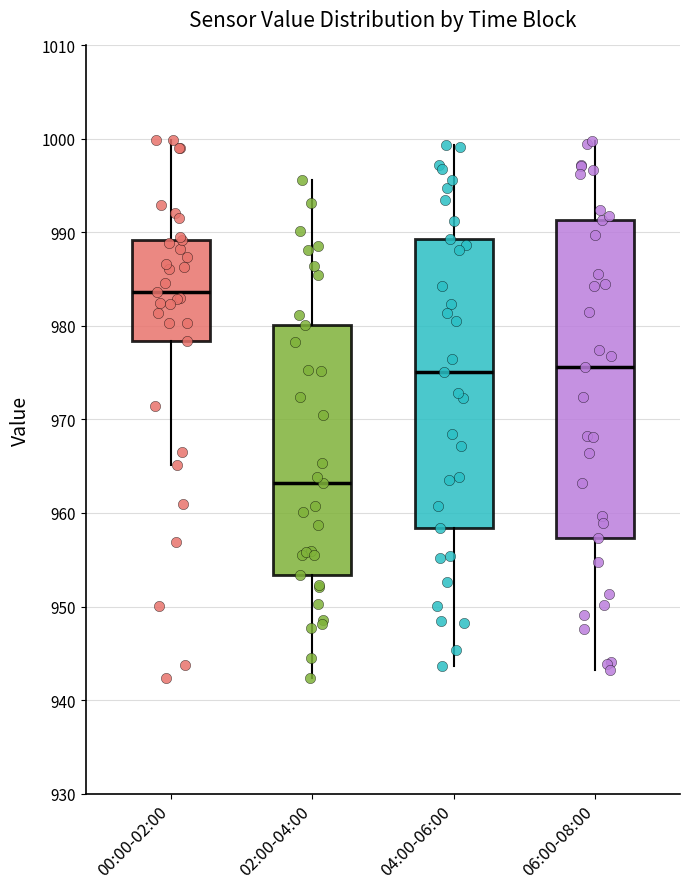

Where does the upper whisker of the box for 02:00-04:00 end on the y-axis? The values are not printed on the chart, so give them approximately, as read against the axis.

996